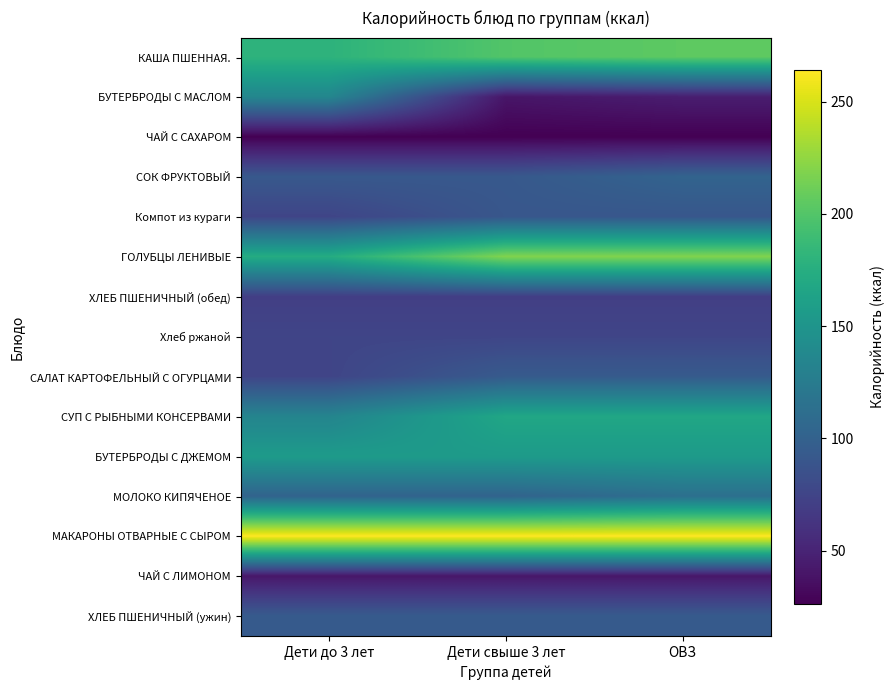

Which series has the largest total across all categories?

МАКАРОНЫ ОТВАРНЫЕ С СЫРОМ